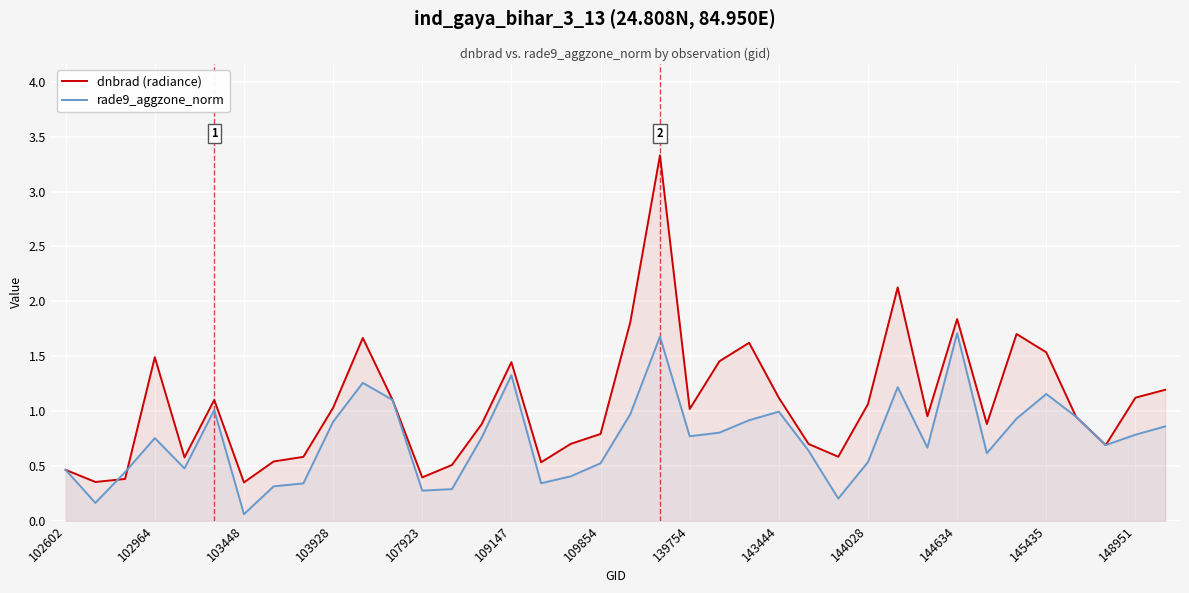

At which label is rade9_aggzone_norm closest to 0?

103448